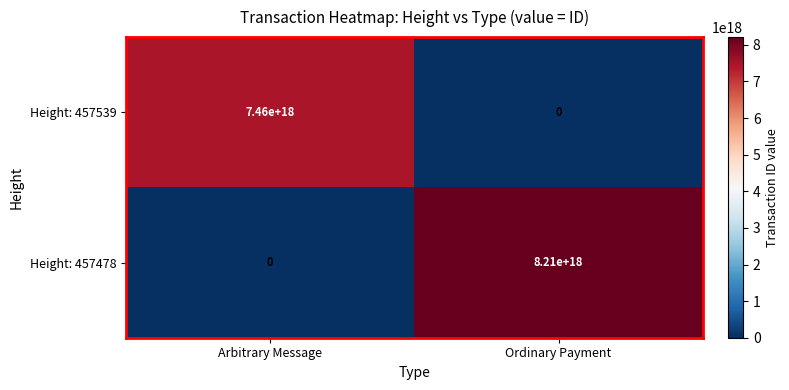

The value of Height: 457539 at Arbitrary Message is 7460000000000000000. True or false?

True